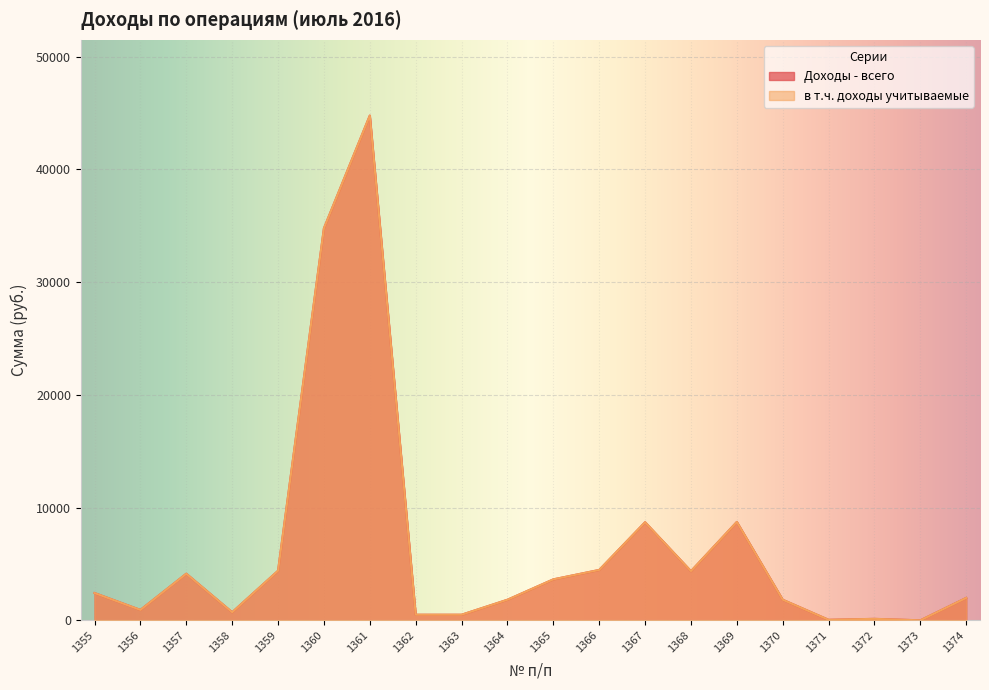

Which category has the lowest value in the Доходы - всего series?

1373